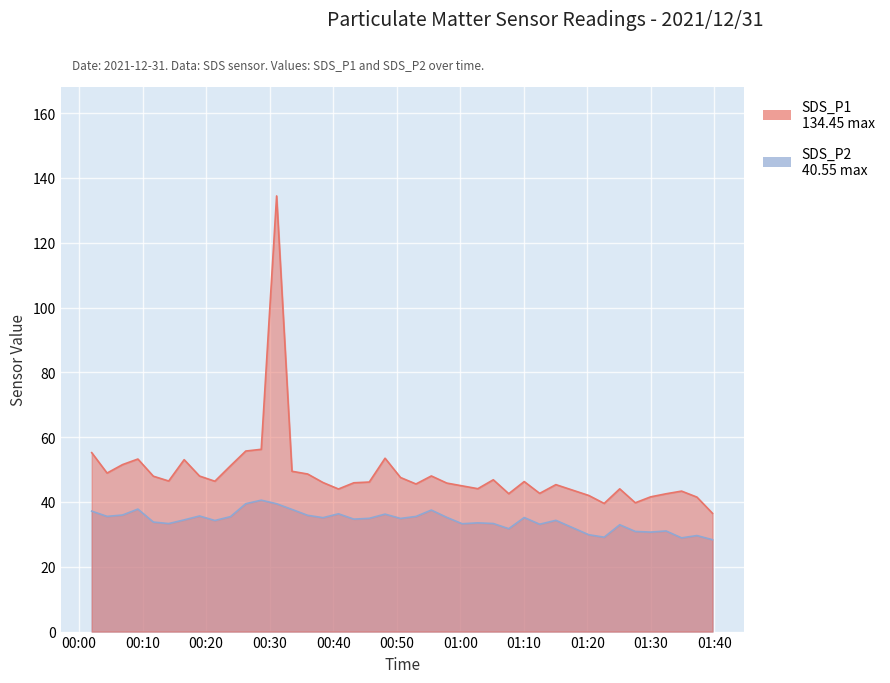

Reading left to right, list all the values displayed in this chart.

SDS_P1: 55.2	48.9	51.5	53.2	48.0	46.5	53.0	48.0	46.4	51.1	55.7	56.2	134.4	49.5	48.6	46.0	44.0	45.9	46.1	53.5	47.5	45.5	48.0	45.8	45.0	44.1	46.9	42.5	46.3	42.6	45.4	42.0	39.5	44.0	39.8	41.6	42.5	43.4	41.5	36.5
SDS_P2: 37.2	35.5	36.0	37.8	33.8	33.3	34.5	35.7	34.3	35.5	39.5	40.5	39.5	37.7	35.9	35.1	36.4	34.7	35.0	36.2	34.9	35.5	37.5	35.2	33.3	33.5	33.4	31.8	35.2	33.1	34.3	29.9	29.1	33.0	30.9	30.7	31.1	28.9	29.6	28.4